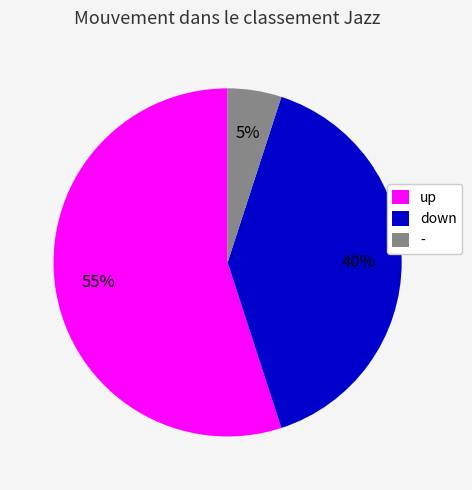

How many segments does this pie chart have?

3